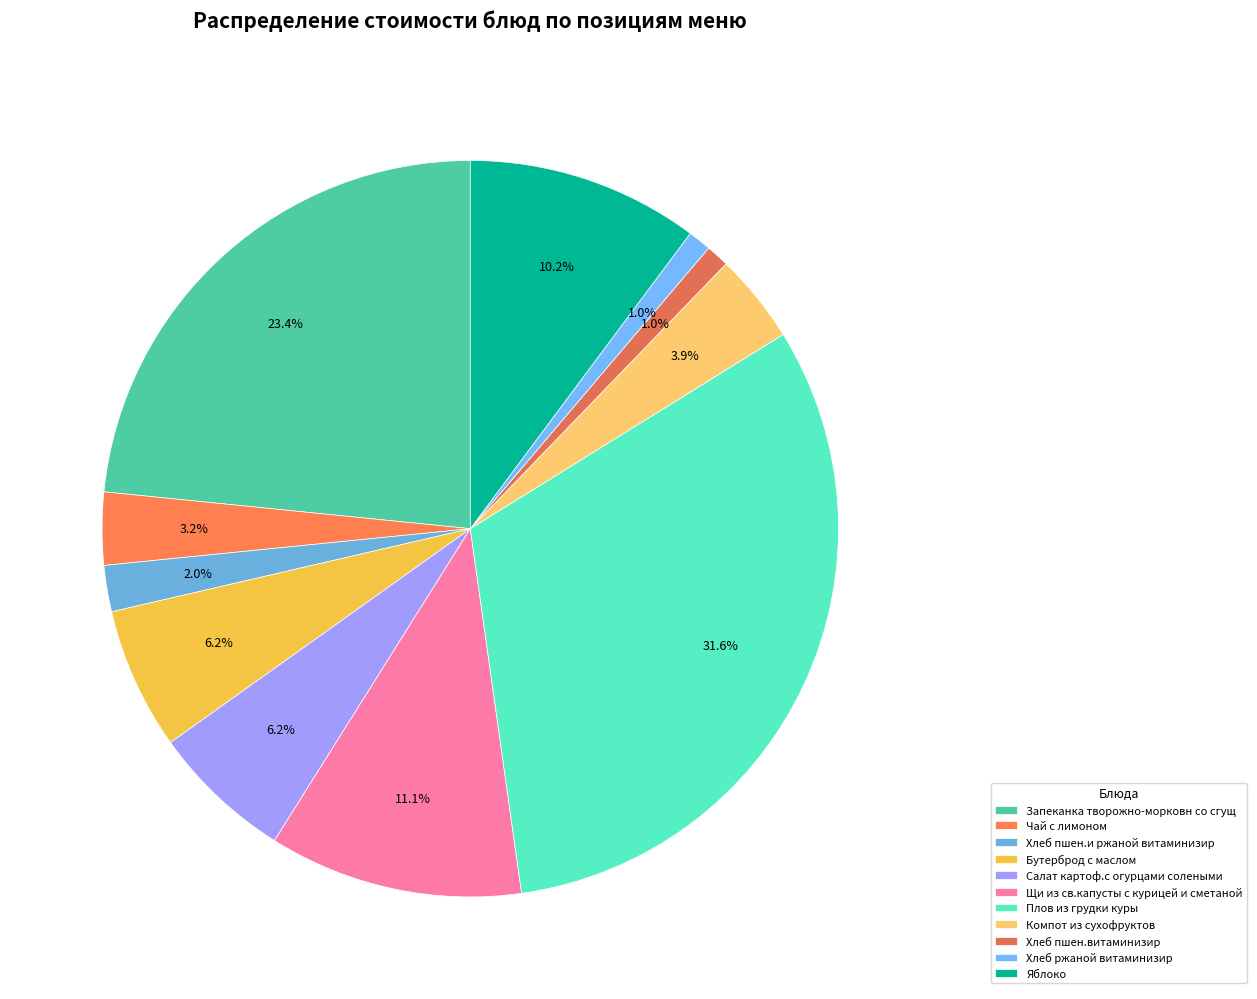

Which slice is the largest?

Плов из грудки куры